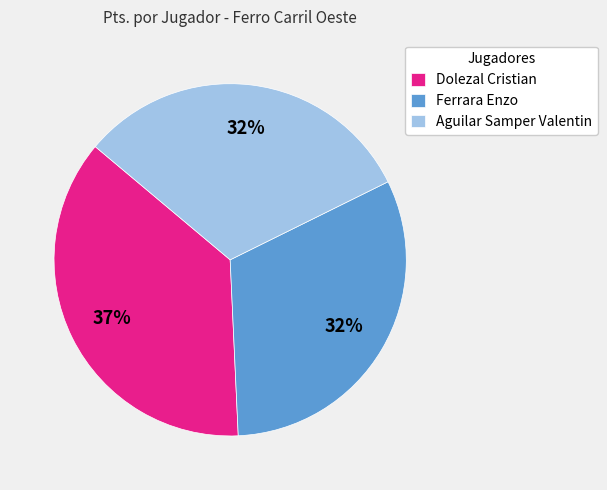

What is the largest slice in the pie chart?

Dolezal Cristian